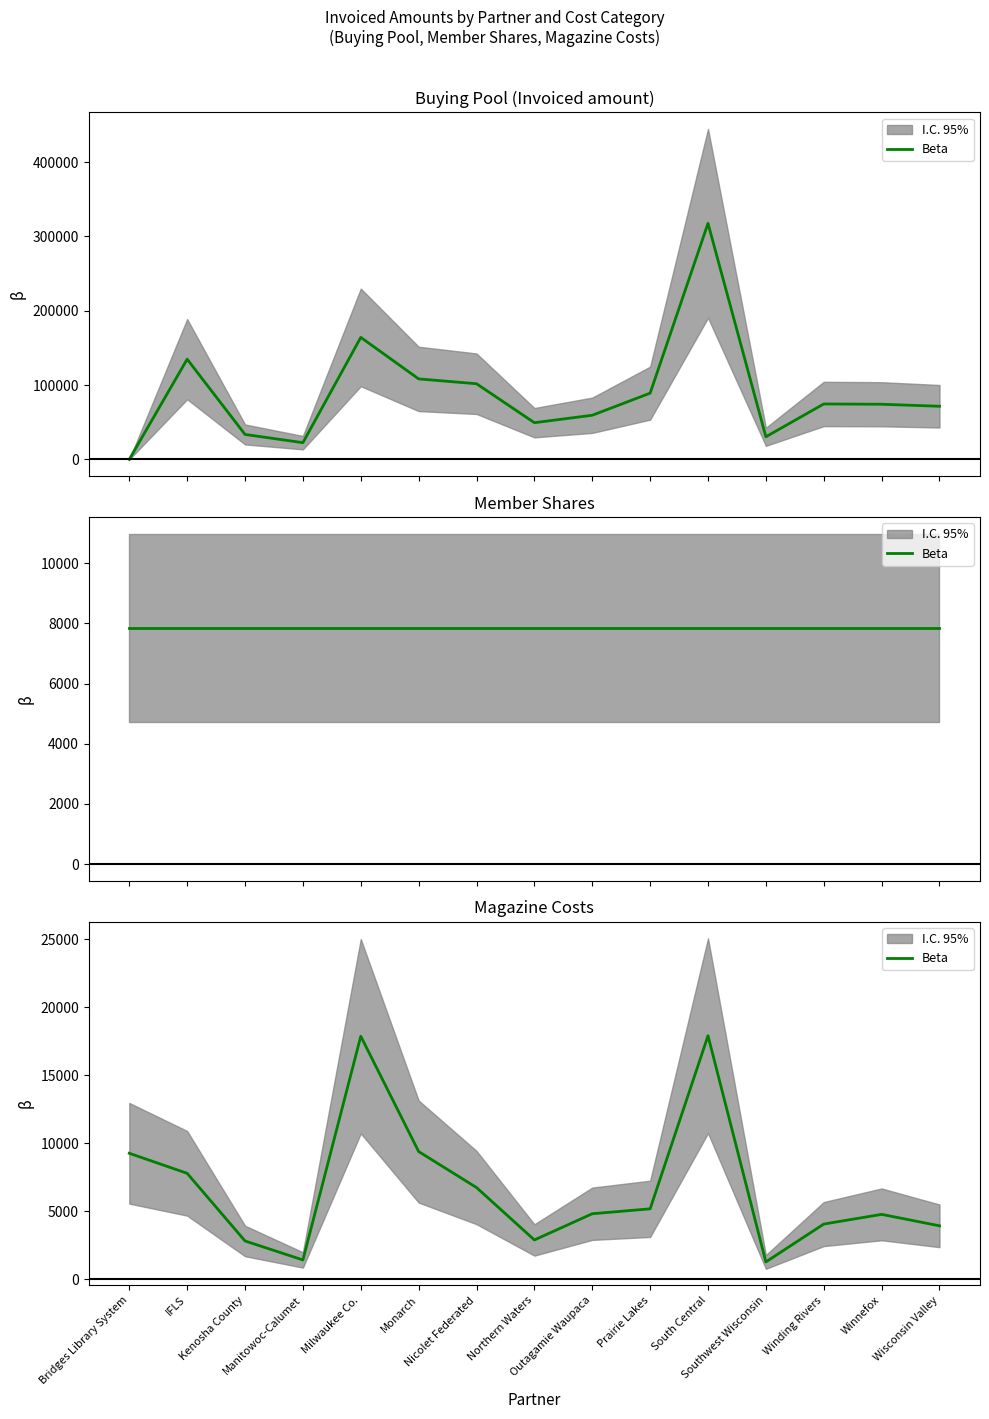

Is this an area chart (filled region under the line)?

No